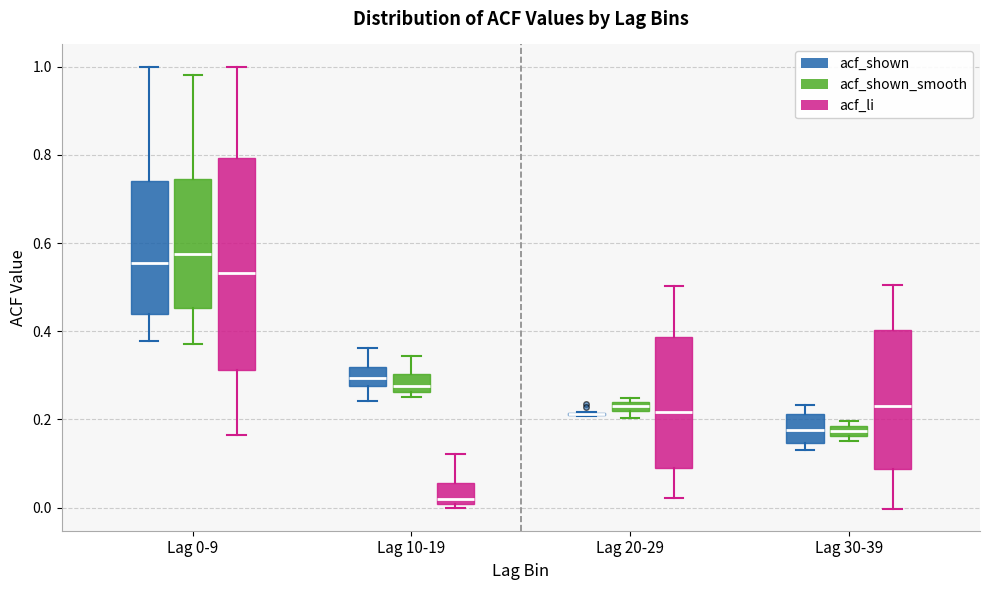

Where is the upper edge of the box for Lag 20-29 (acf_li) on the y-axis? The values are not printed on the chart, so give them approximately, as read against the axis.

0.38